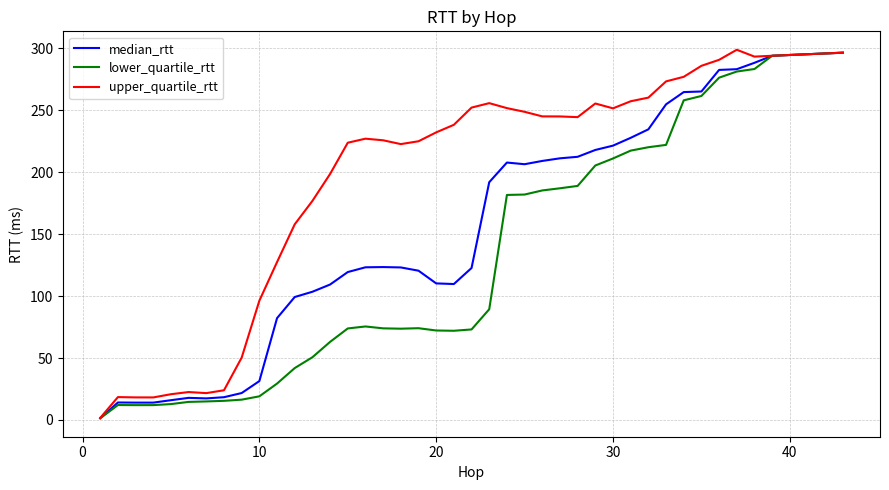

What is the difference between the second highest and second lowest values in the lower_quartile_rtt series?

281.9